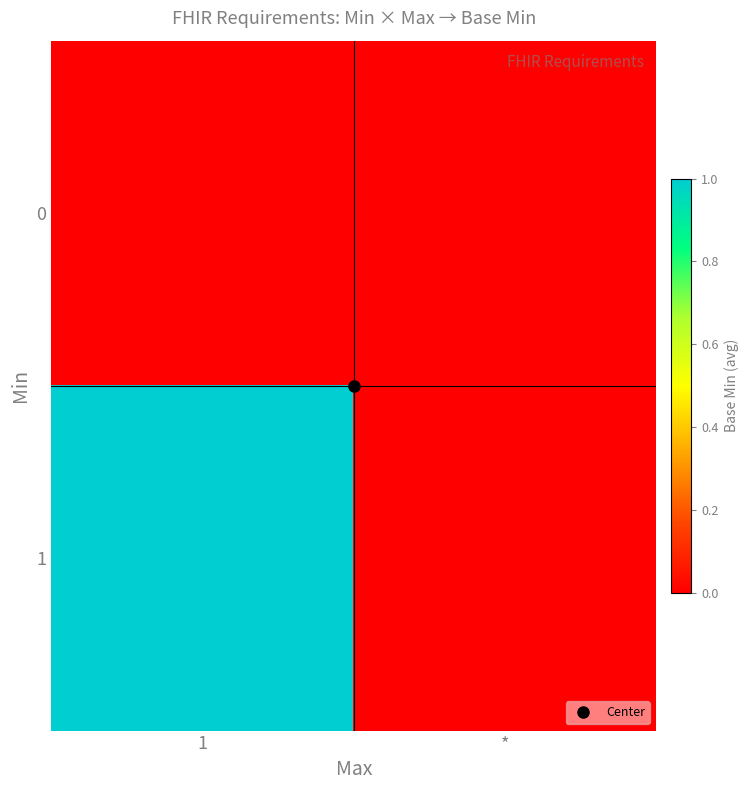

What is the maximum value shown in the chart?

1